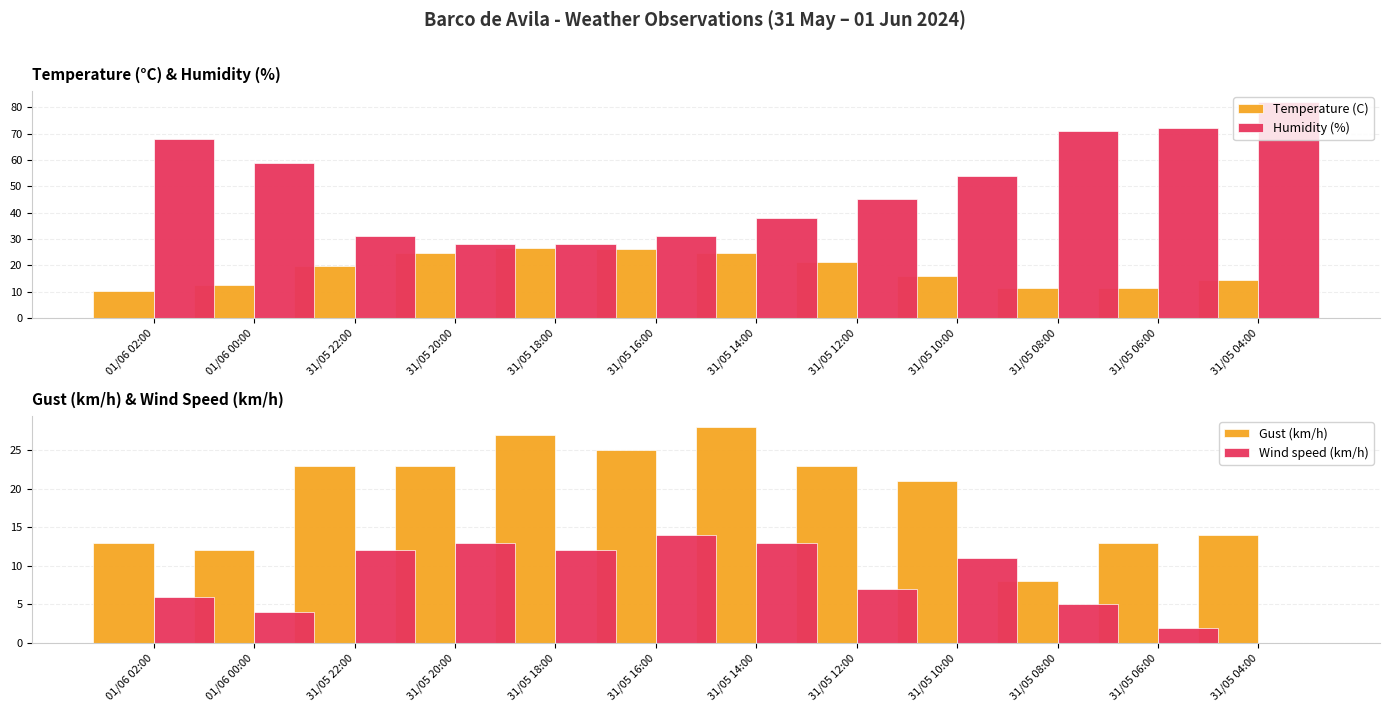

What are all the series names shown in the legend?

Temperature (C), Humidity (%), Gust (km/h), Wind speed (km/h)